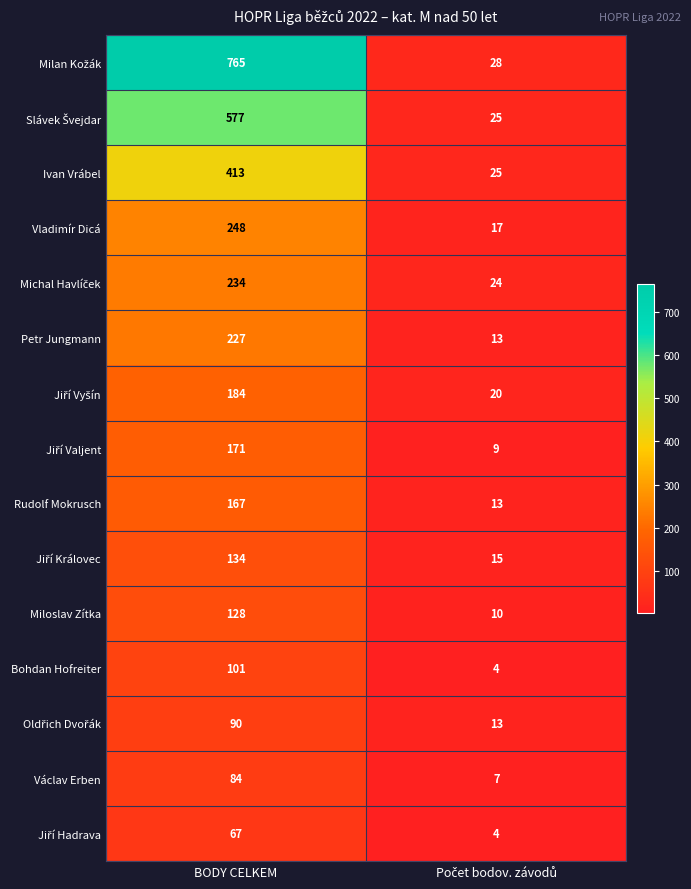

What is the difference between the maximum and minimum values in the Rudolf Mokrusch series?

154